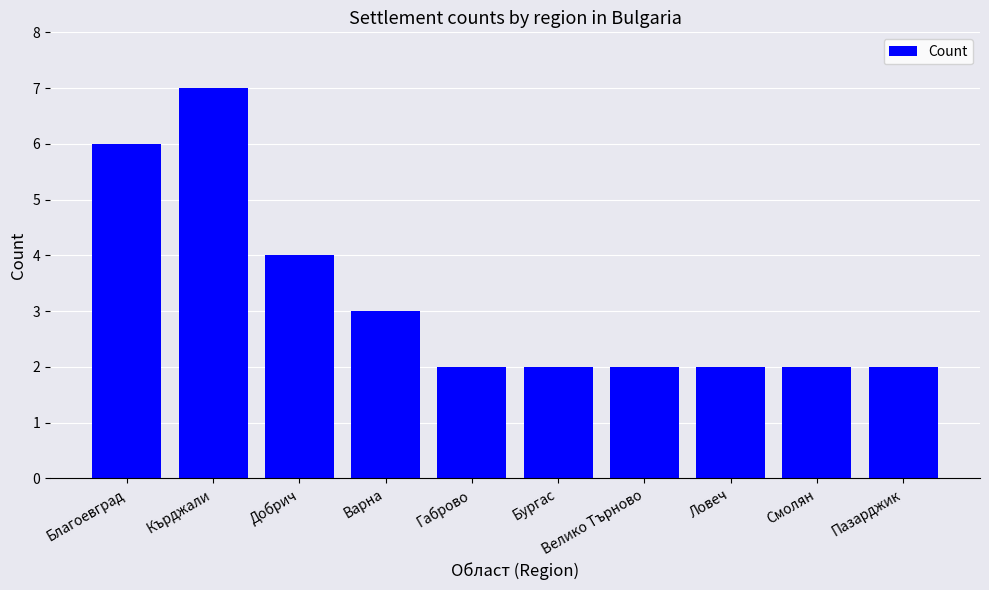

Approximately how many times larger is the value at Кърджали compared to Велико Търново?

3.5